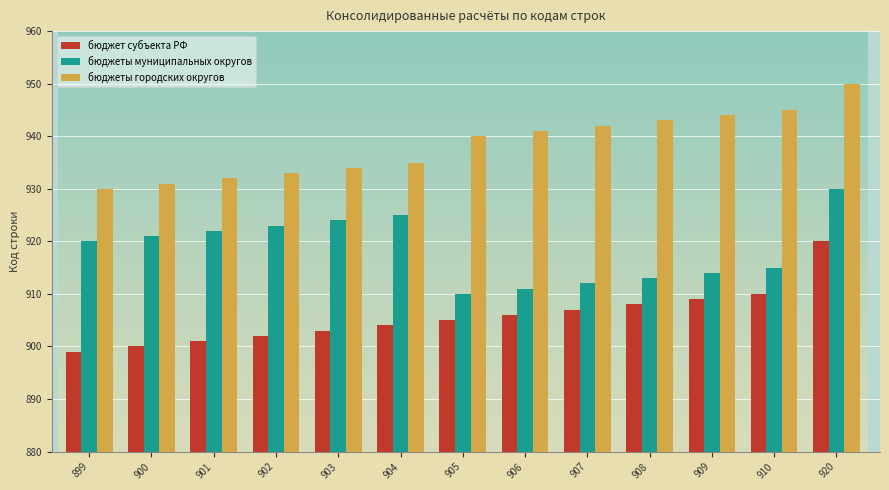

How many groups of bars are there?

13